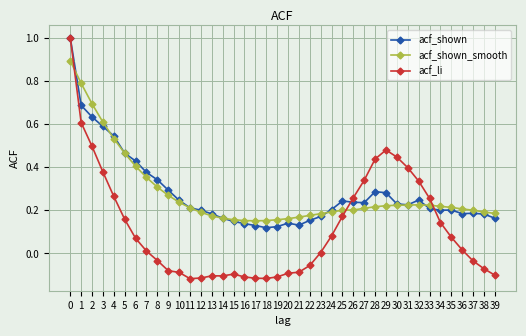

Is the value of acf_shown at 16 greater than the value of acf_li at 15?

Yes